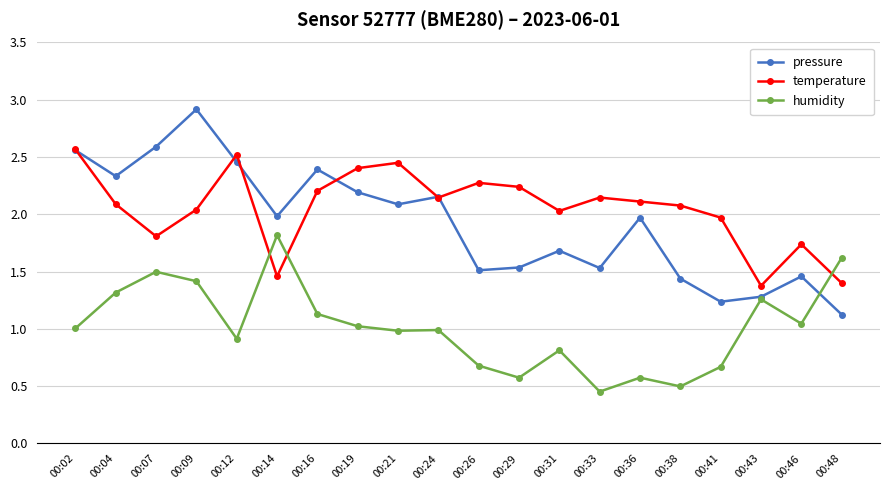

Is it true that pressure equals 1.5 at 00:12?

False